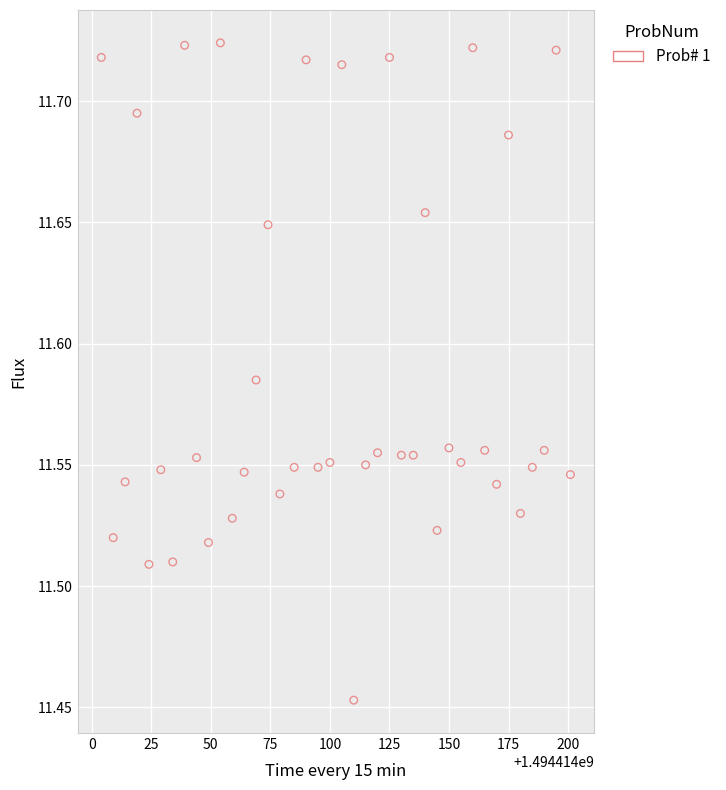

What is the range of Y values (max minus min)?

0.3